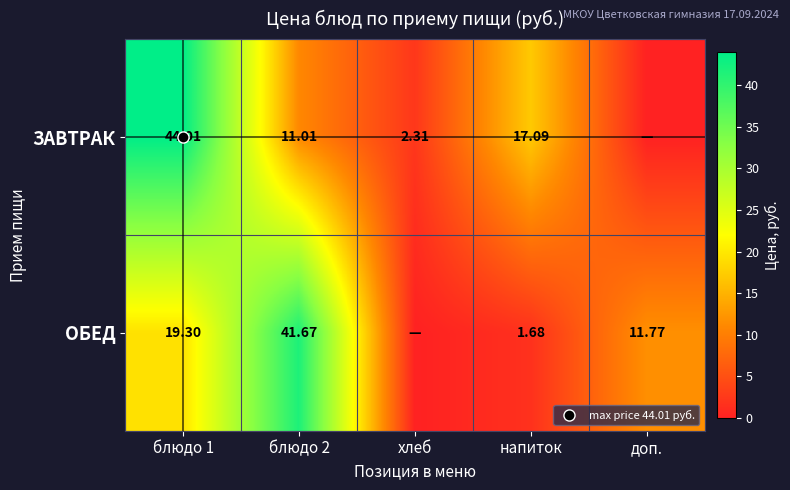

What is the difference between the second highest and minimum values in the ОБЕД series?

19.3